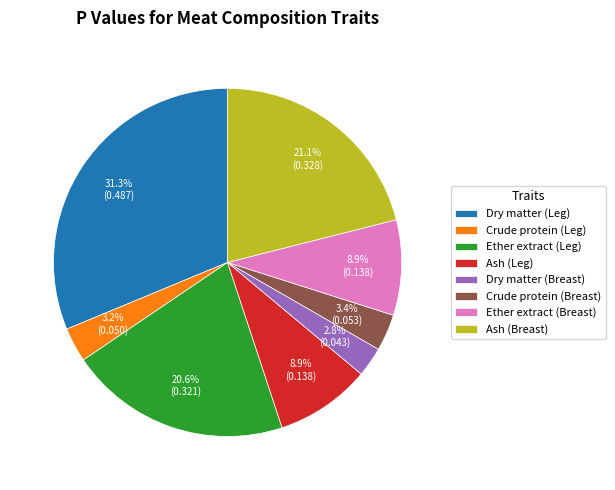

Does any single category account for the majority?

No